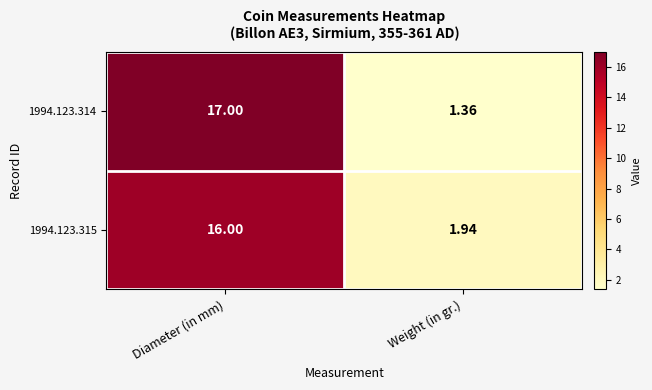

Which series has the widest spread of values?

1994.123.314